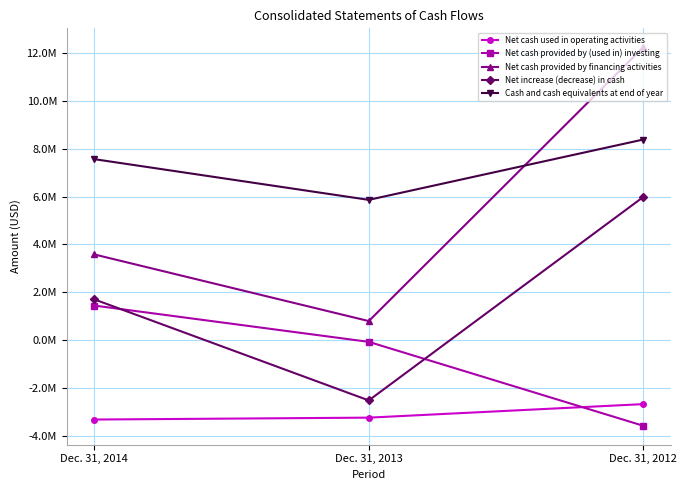

What is the difference between the maximum and second lowest values in the Net cash used in operating activities series?

565766